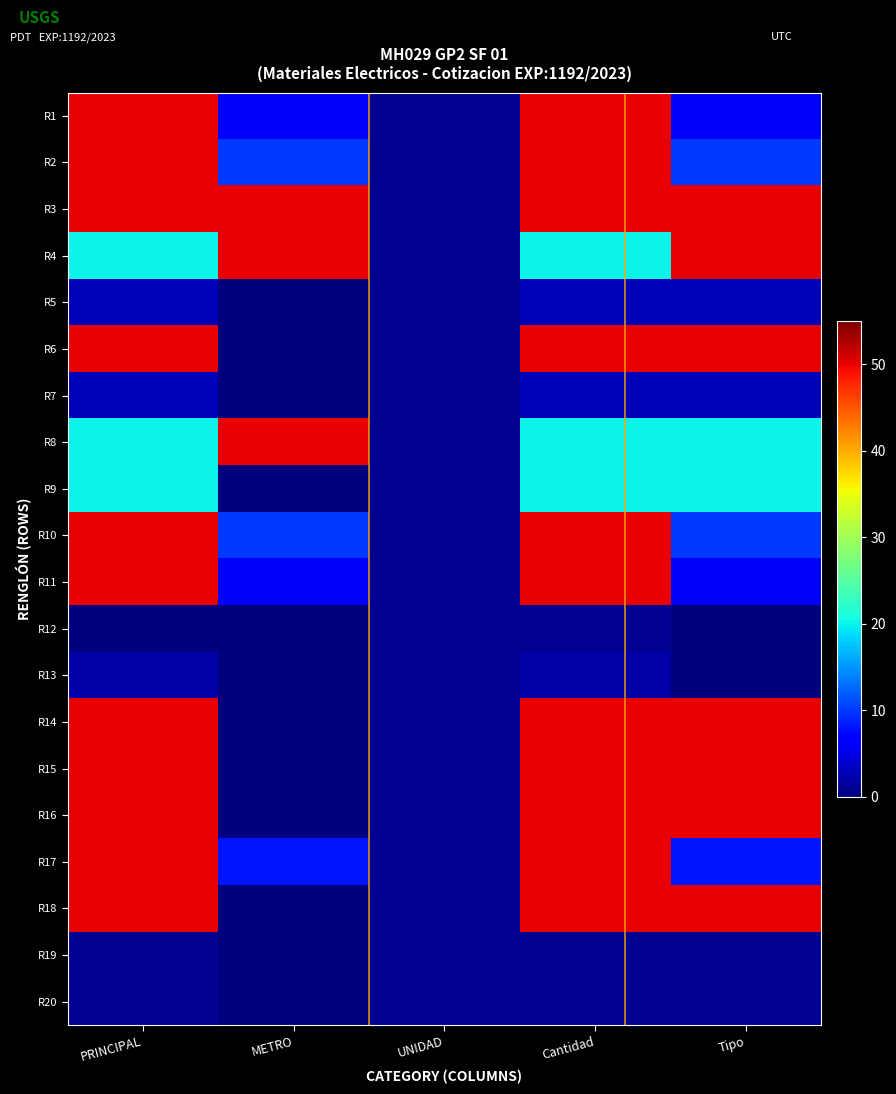

How many series are shown in this chart?

20